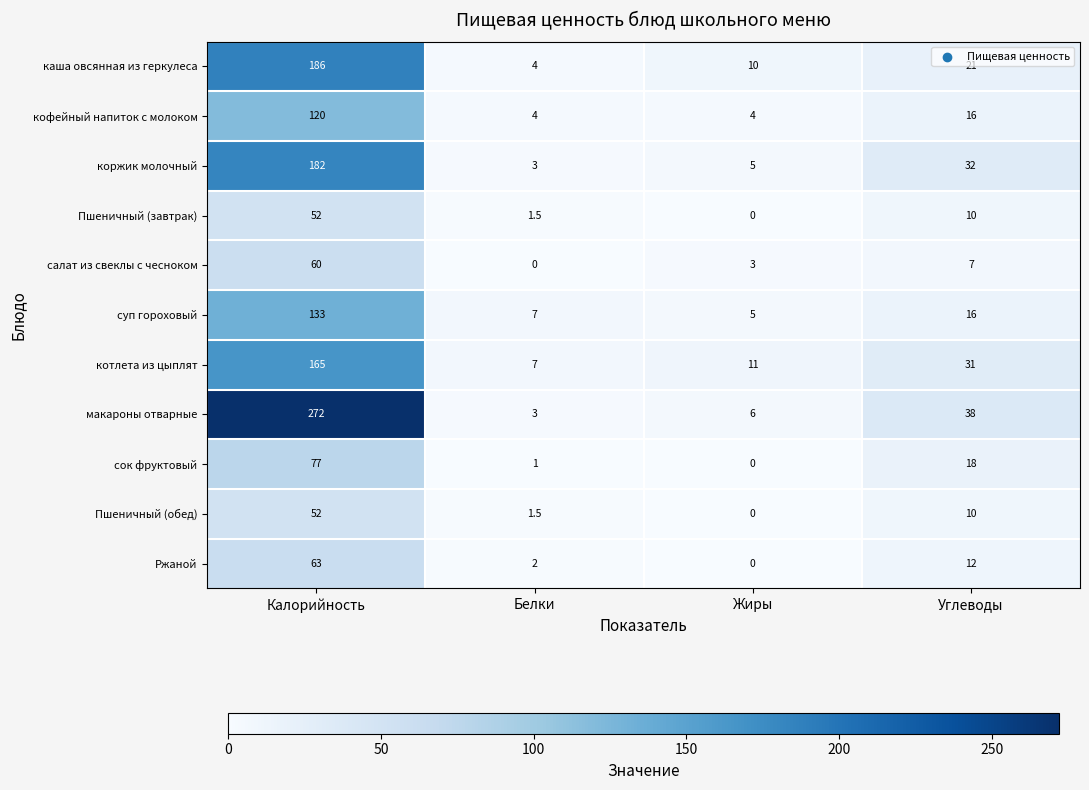

Rank the categories by Пшеничный (обед) value from lowest to highest.

Жиры, Белки, Углеводы, Калорийность